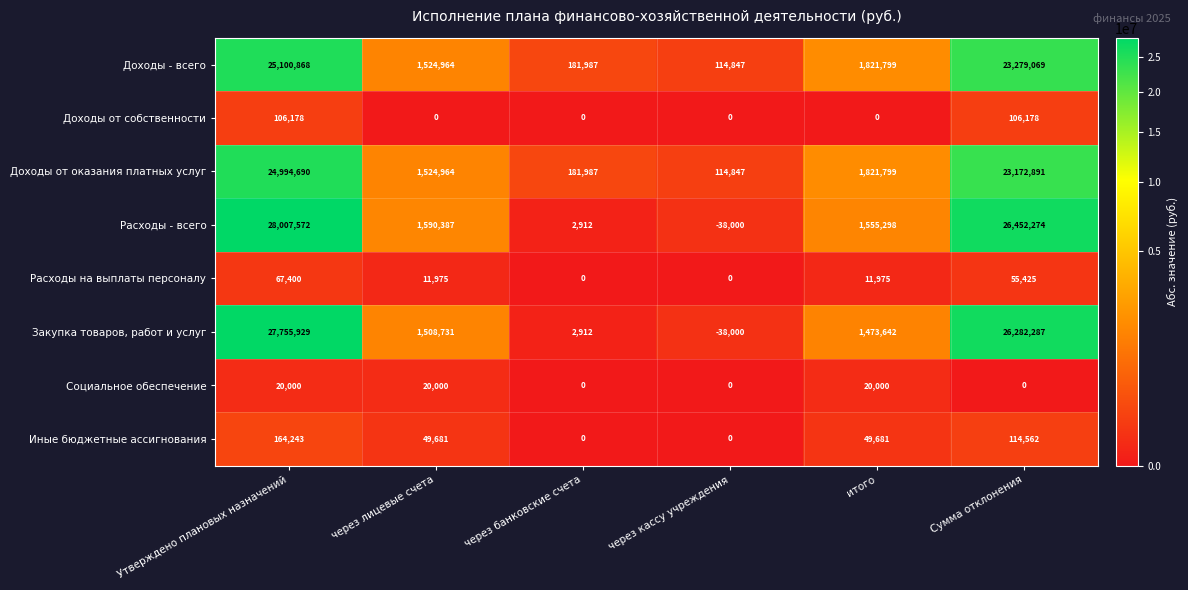

List the labels in order of Доходы - всего value, largest first.

Утверждено плановых назначений, Сумма отклонения, итого, через лицевые счета, через банковские счета, через кассу учреждения